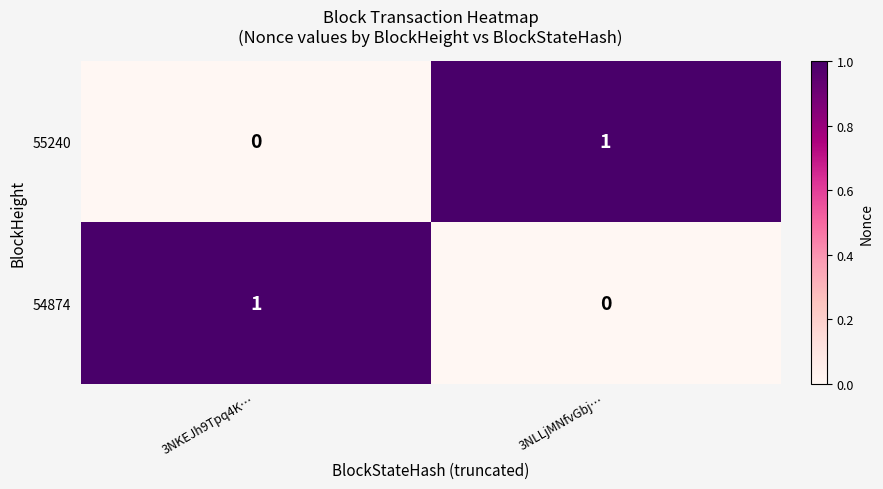

List the labels in order of 54874 value, smallest first.

3NLLjMNfvGbj…, 3NKEJh9Tpq4K…